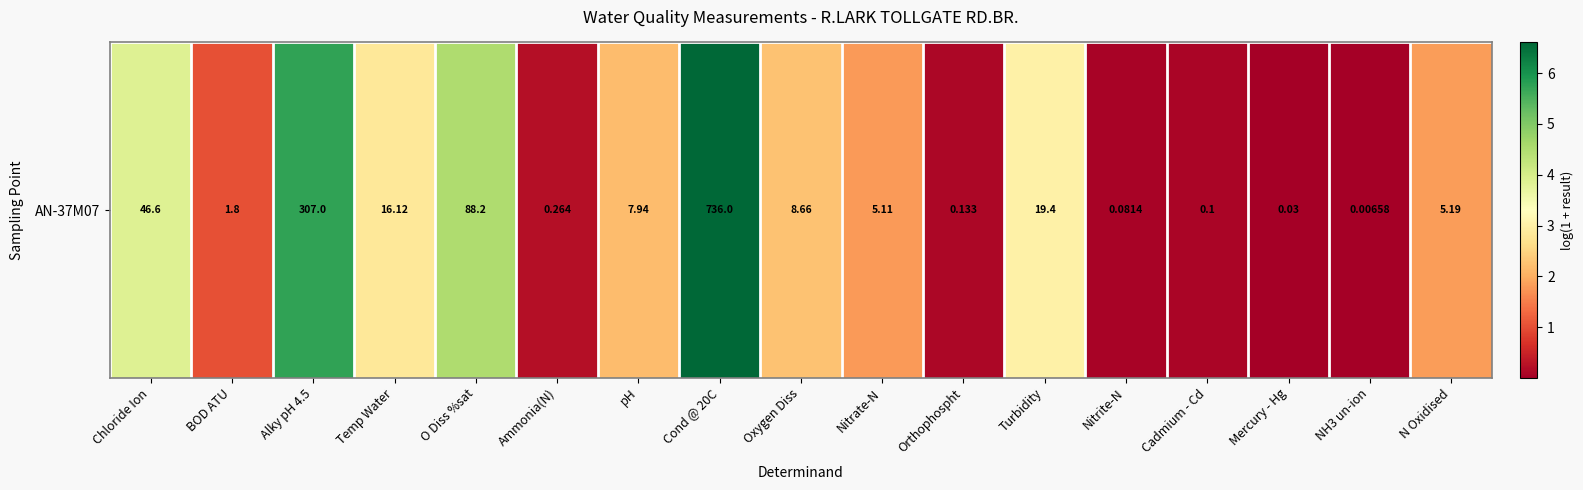

Which has a higher value, Turbidity or NH3 un-ion?

Turbidity